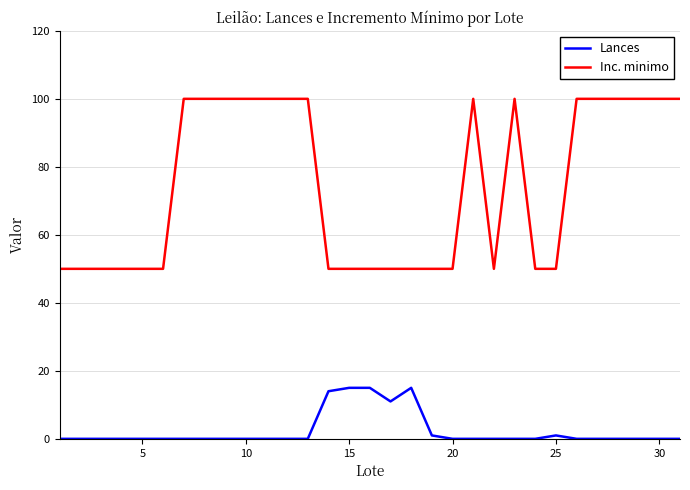

Is this an area chart (filled region under the line)?

No